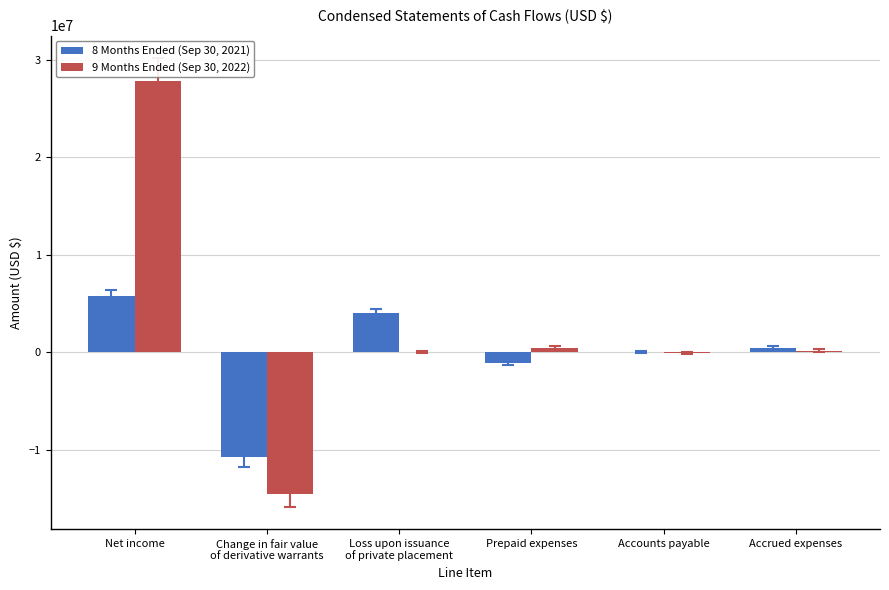

At which label does 8 Months Ended (Sep 30, 2021) reach its peak?

Net income